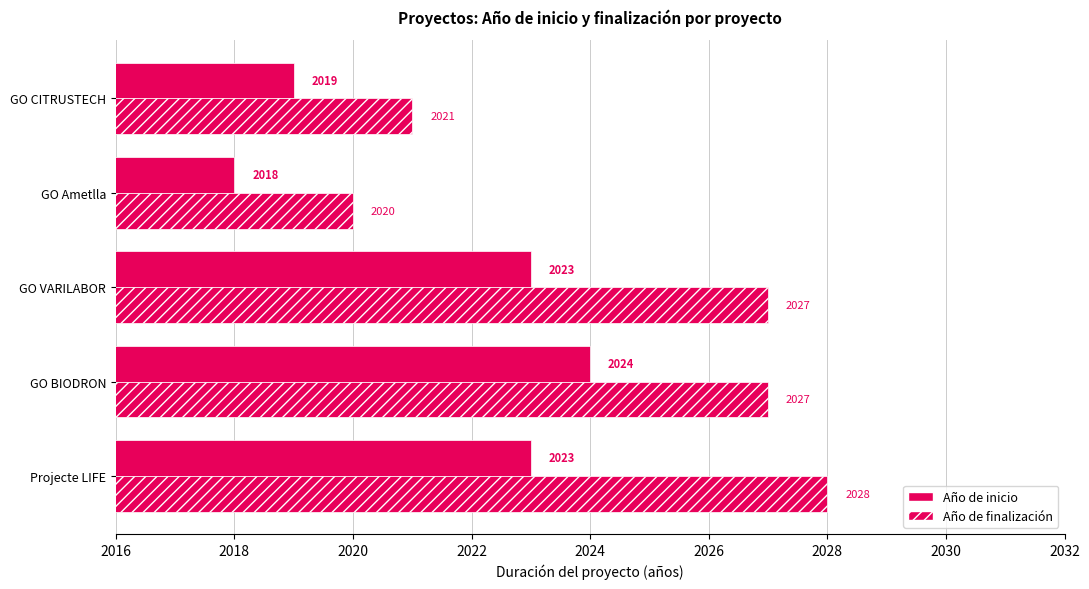

How many values in the Año de inicio series are below 2023?

2